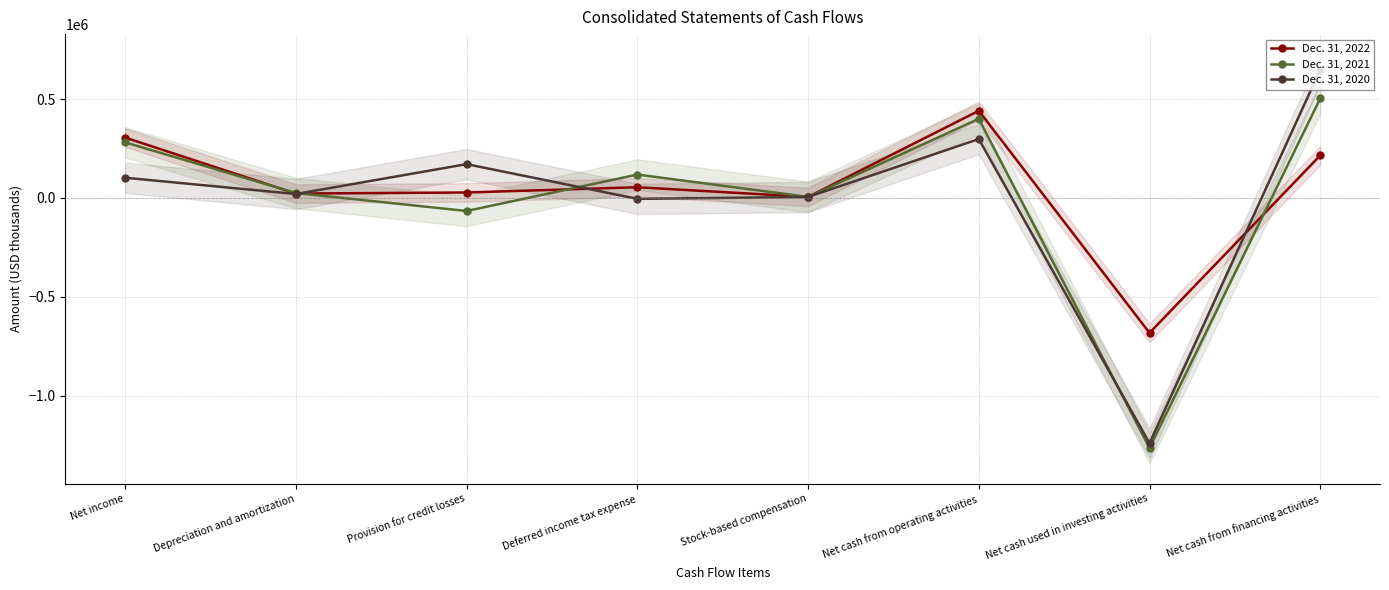

What is the spread (max minus min) of values at Stock-based compensation?

343